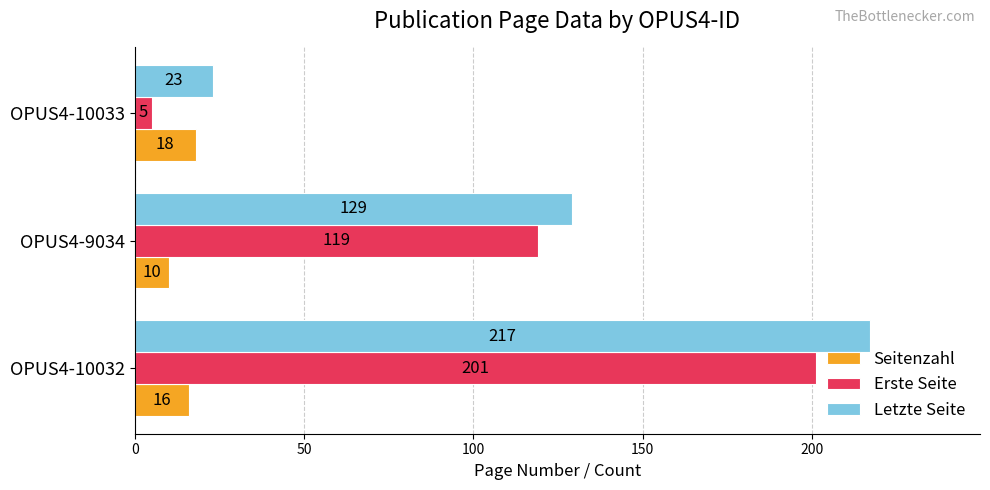

What is the average value of the Seitenzahl series?

15